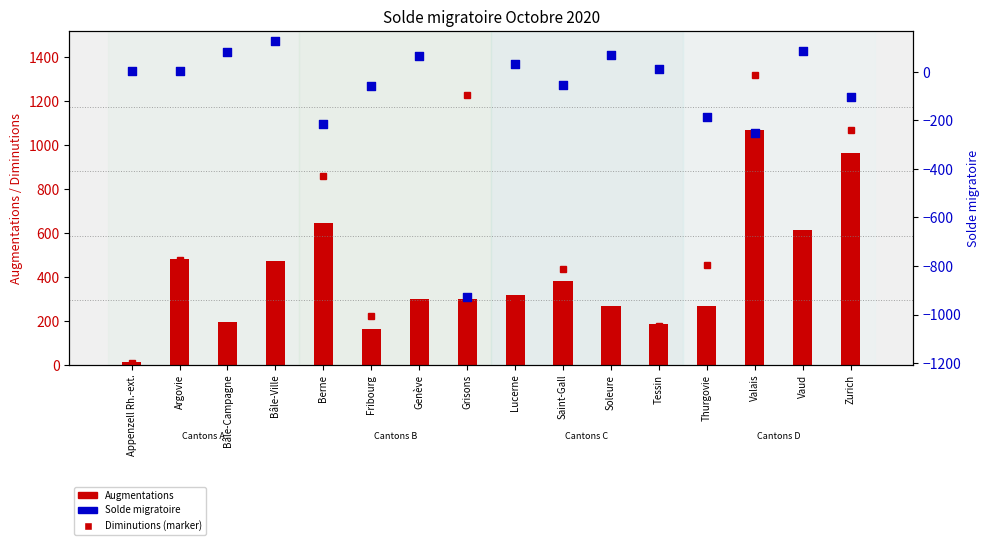

Is the value of Augmentations at Appenzell Rh.-ext. greater than the value of Solde migratoire at Vaud?

No